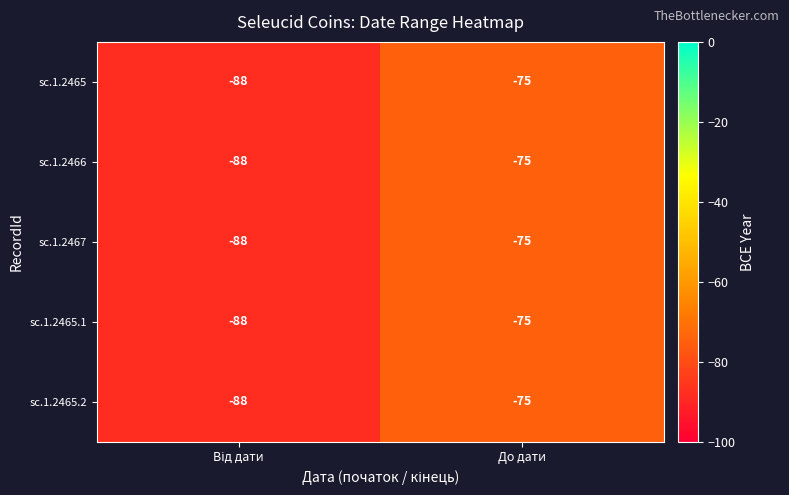

What is the sum of all sc.1.2466 values?

-163